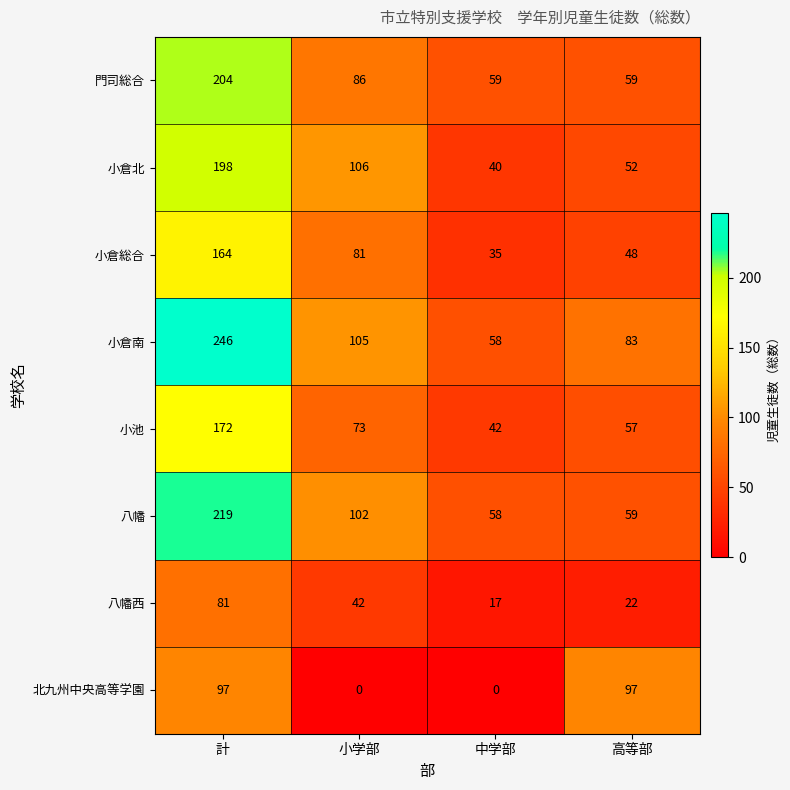

At which category does the chart reach its peak across all series?

計